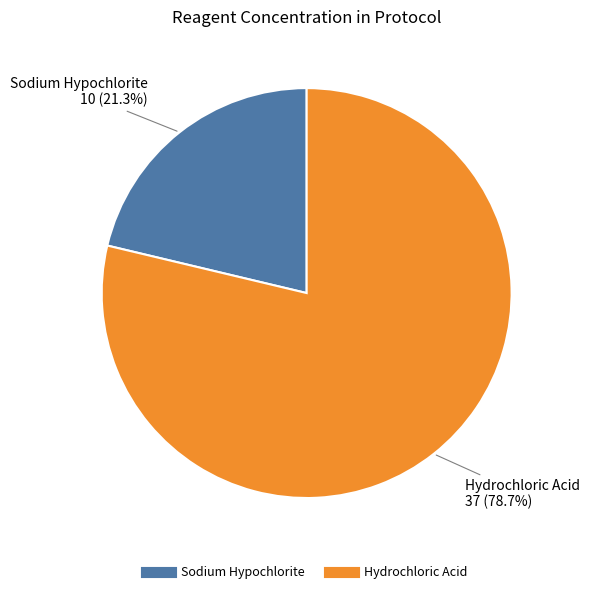

How many slices are in this pie chart?

2